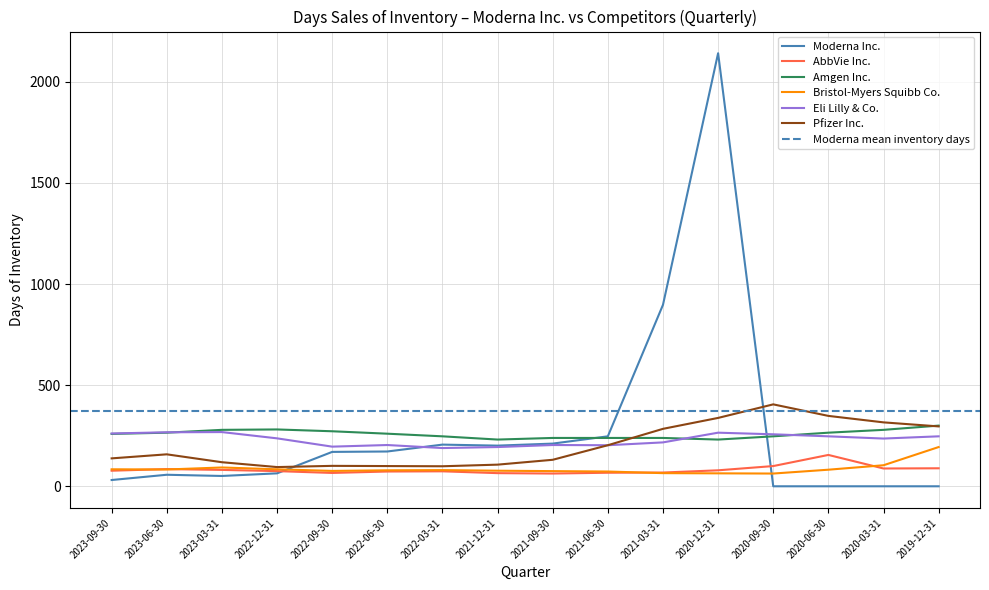

At which category does Bristol-Myers Squibb Co. reach its first local peak?

2023-03-31